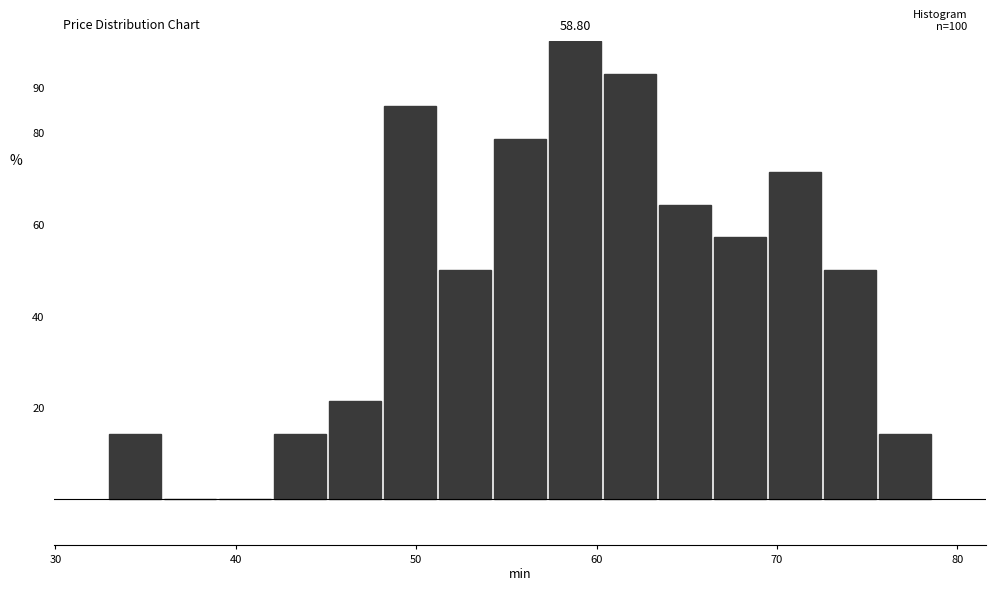

Around what value on the x-axis is the tallest bar? Give the approximate position of its centre, as read against the axis.

59